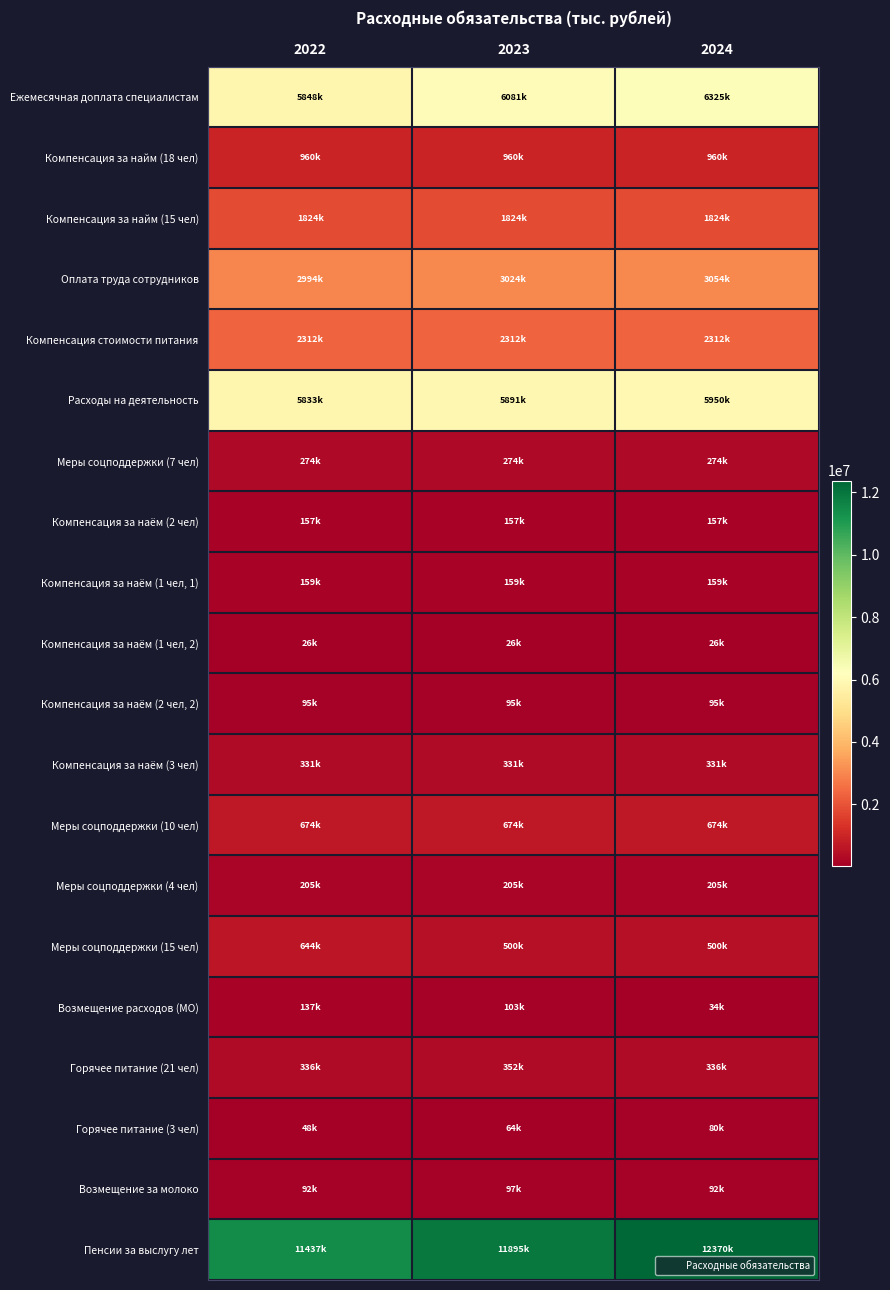

List the series in order of their peak value, highest first.

Пенсии за выслугу лет, Ежемесячная доплата специалистам, Расходы на деятельность, Оплата труда сотрудников, Компенсация стоимости питания, Компенсация за найм (15 чел), Компенсация за найм (18 чел), Меры соцподдержки (10 чел), Меры соцподдержки (15 чел), Горячее питание (21 чел), Компенсация за наём (3 чел), Меры соцподдержки (7 чел), Меры соцподдержки (4 чел), Компенсация за наём (1 чел, 1), Компенсация за наём (2 чел), Возмещение расходов (МО), Возмещение за молоко, Компенсация за наём (2 чел, 2), Горячее питание (3 чел), Компенсация за наём (1 чел, 2)